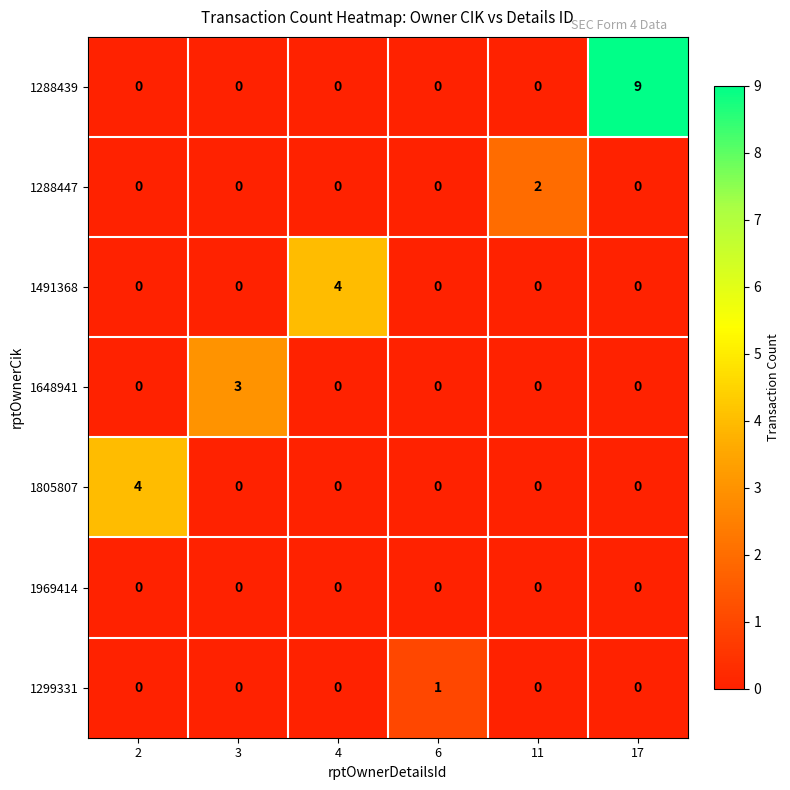

Between 6 and 11, which series saw the biggest shift?

1288447